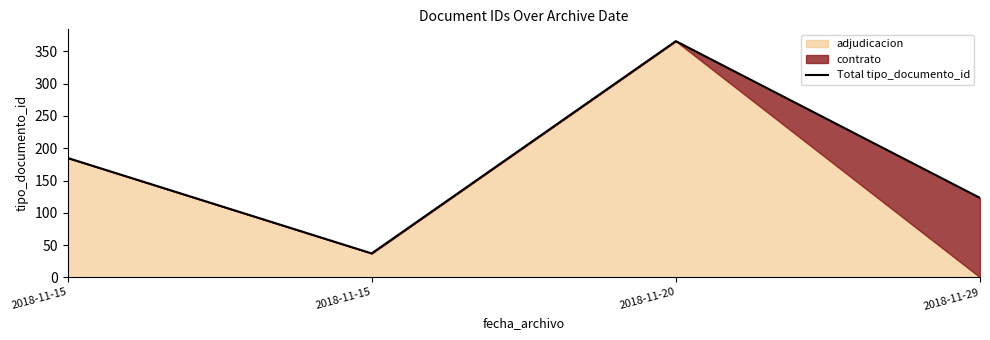

Where does the data first go above 185?

2018-11-20